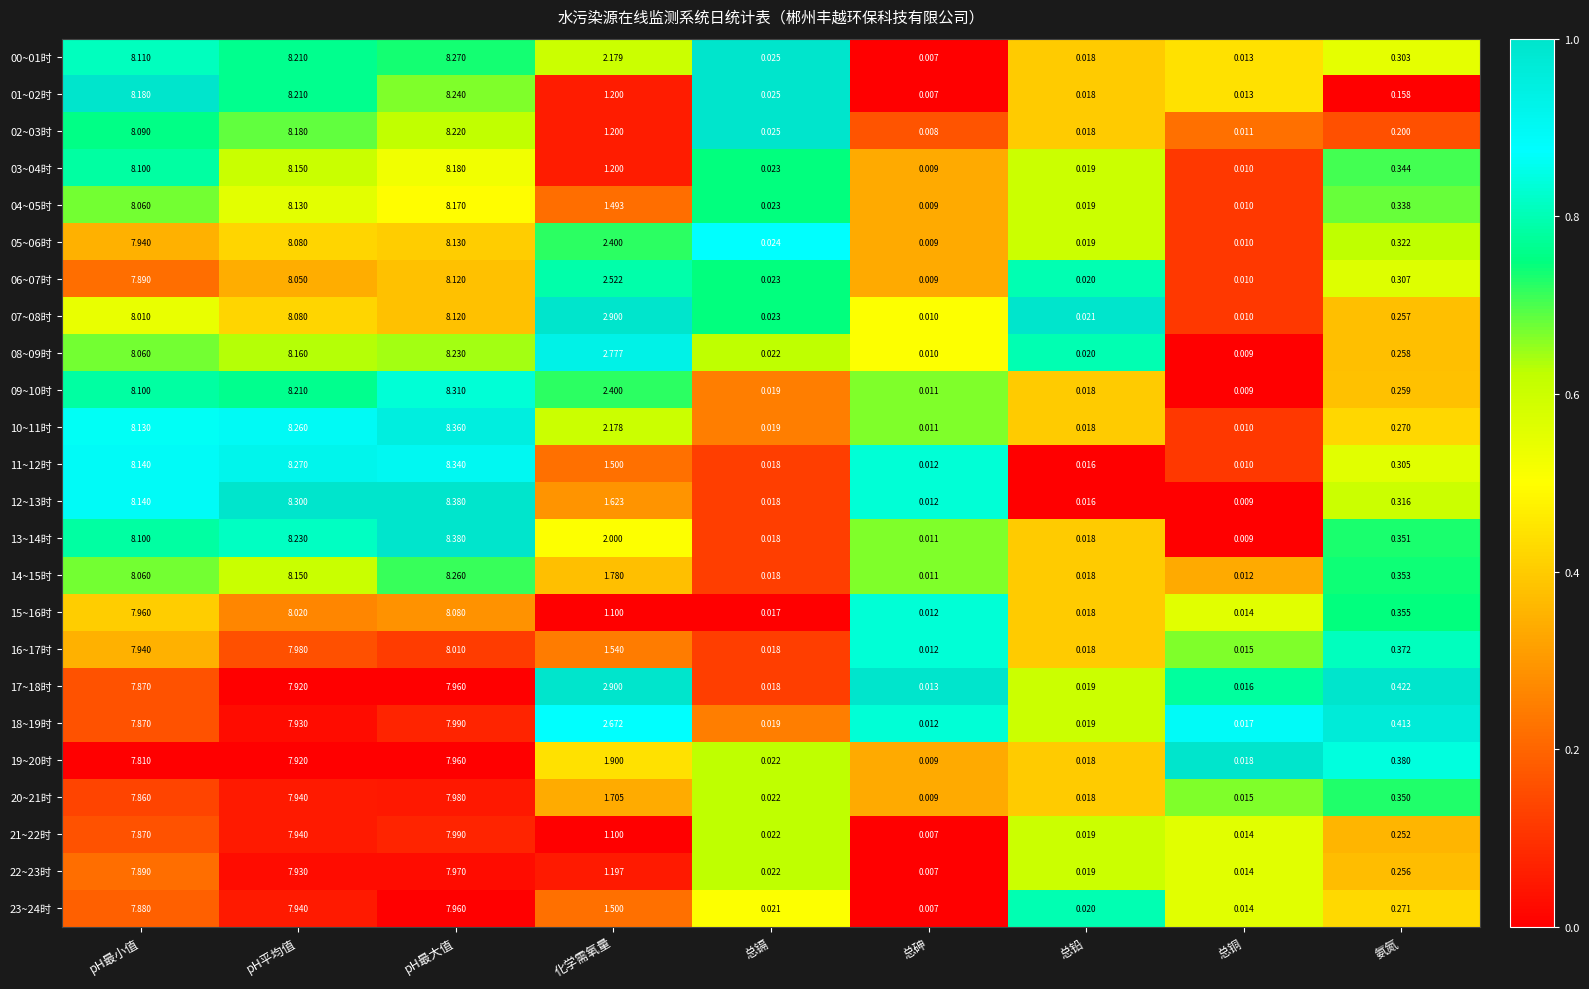

Is the value of 10~11时 at 总铅 greater than the value of 02~03时 at 总铜?

Yes